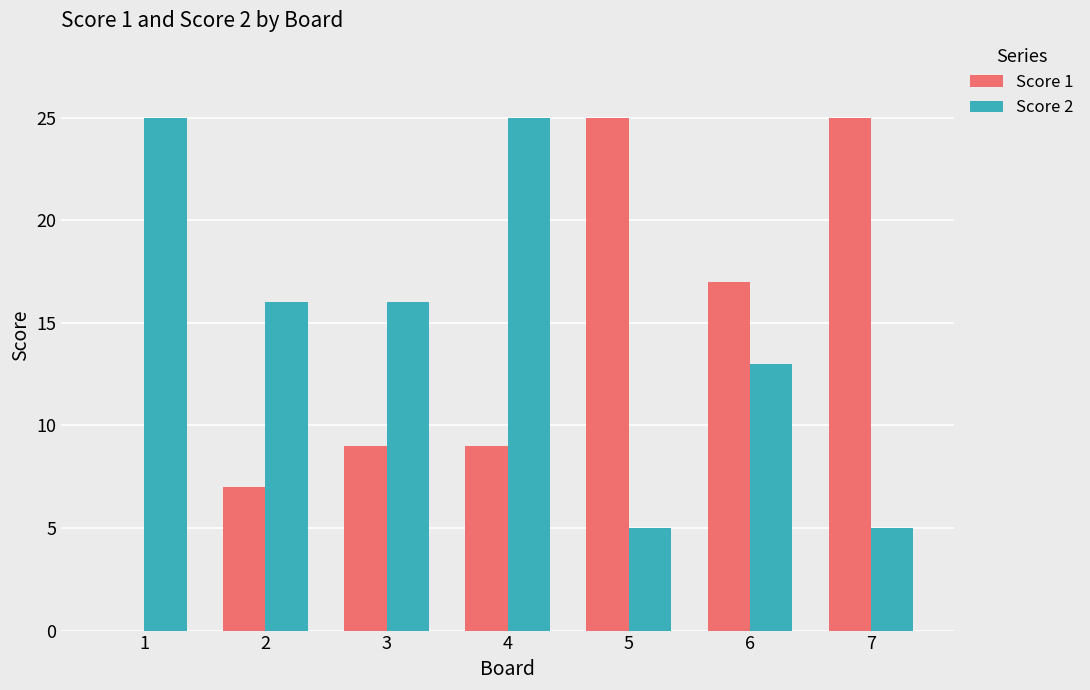

Reading left to right, what are all the values shown in this chart?

Score 1: 0	7	9	9	25	17	25
Score 2: 25	16	16	25	5	13	5